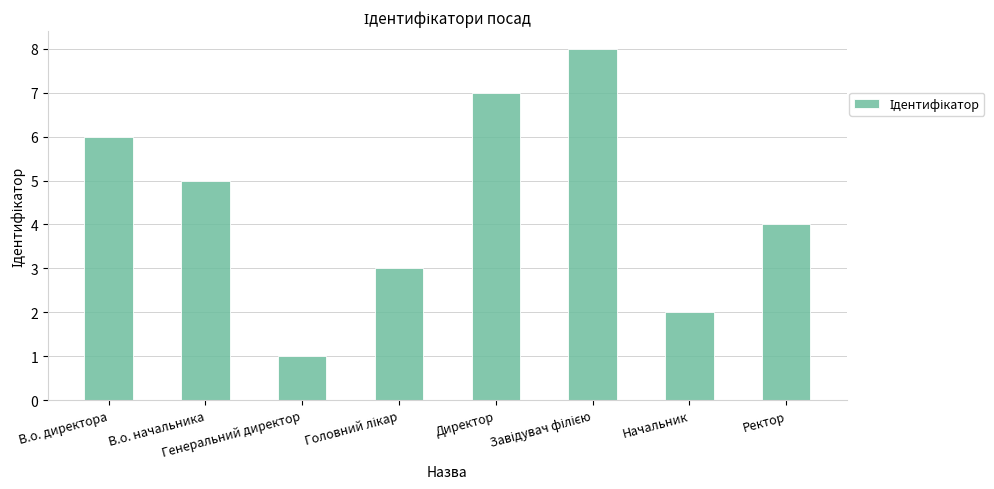

What is the sum of all values?

36